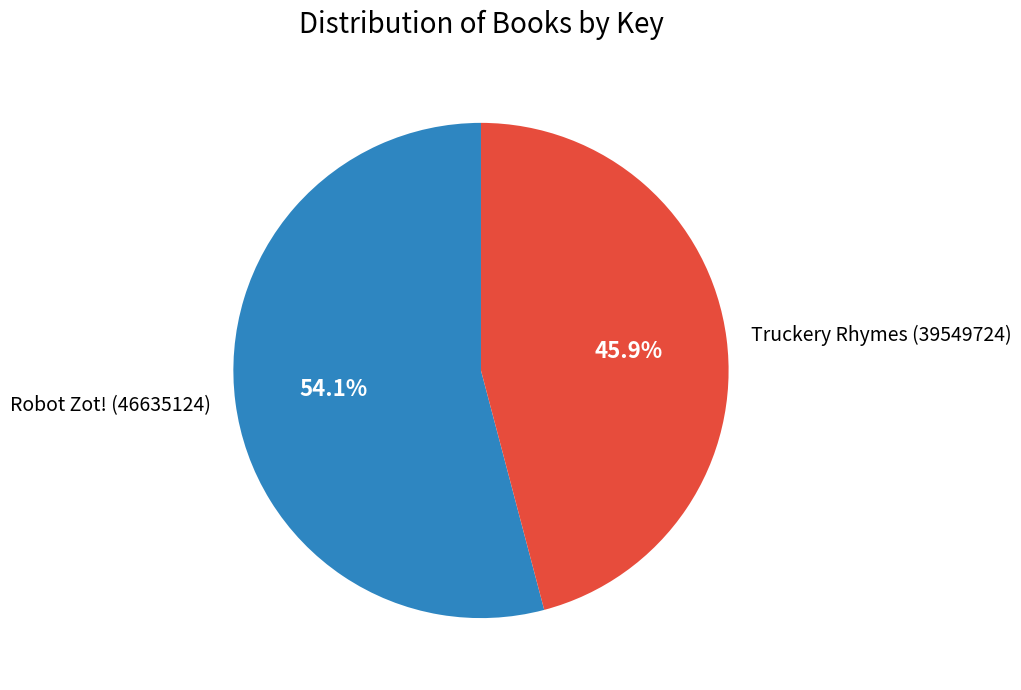

Does Robot Zot! (46635124) account for over 50% of the chart?

Yes